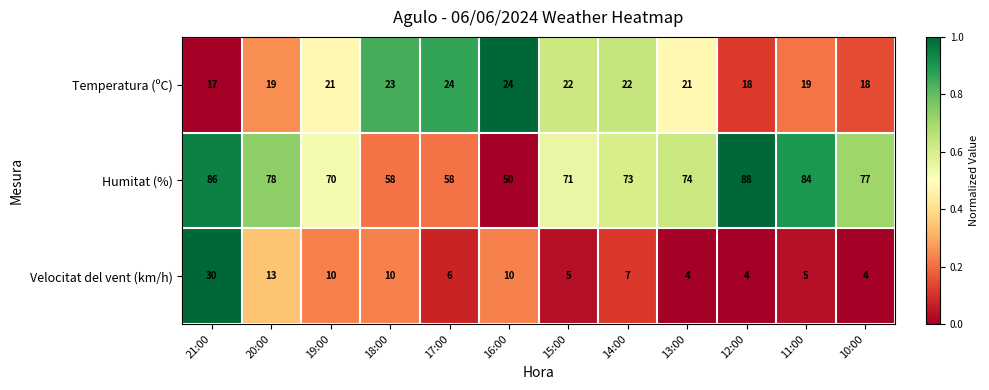

The Humitat (%) series shows 30 at 21:00. True or false?

False